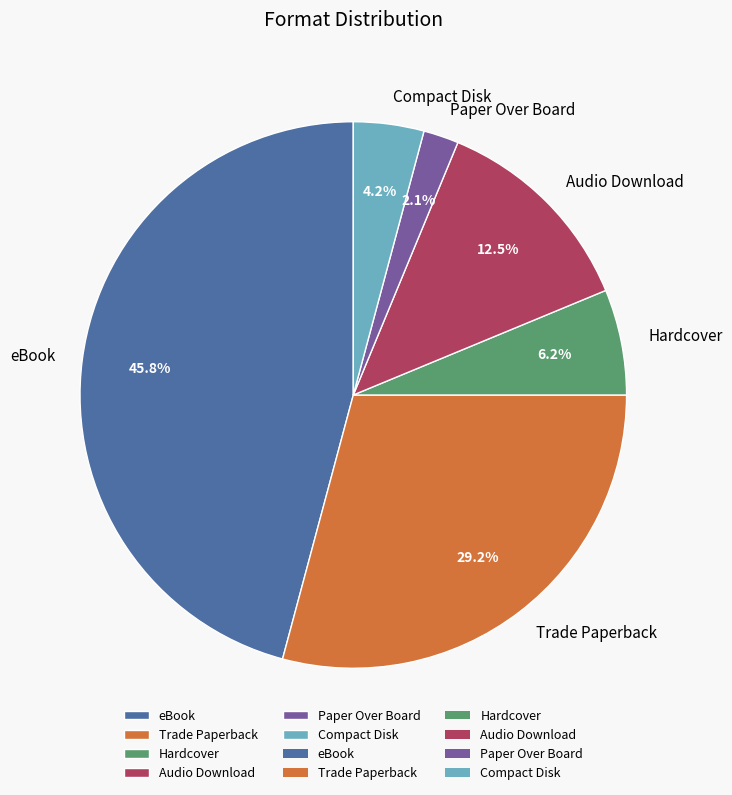

Rank the categories by value from highest to lowest.

eBook, Trade Paperback, Audio Download, Hardcover, Compact Disk, Paper Over Board